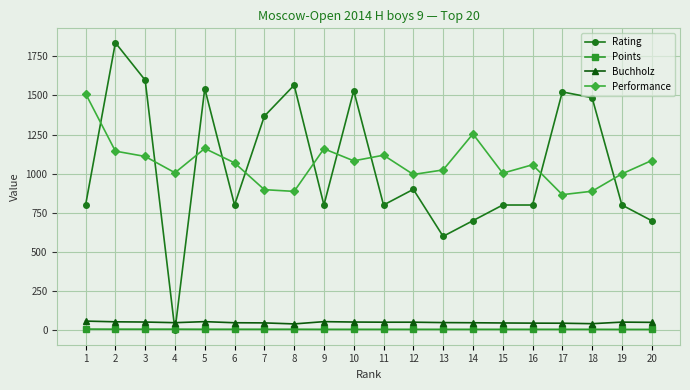

True or false: Performance and Points cross at least once.

False